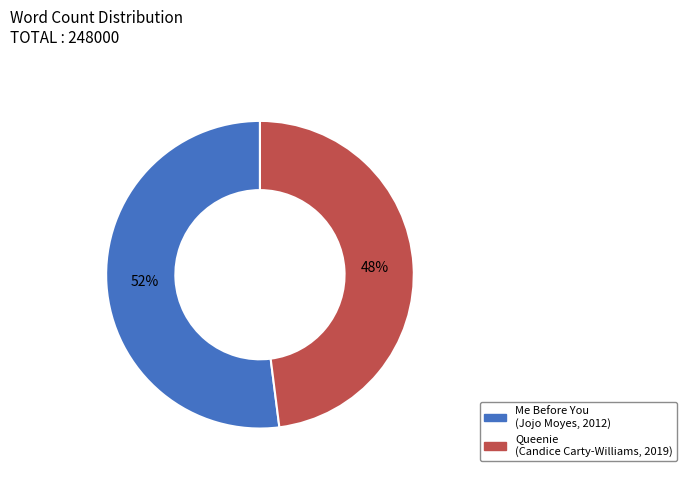

To the nearest percent, what is the average slice percentage?

50%